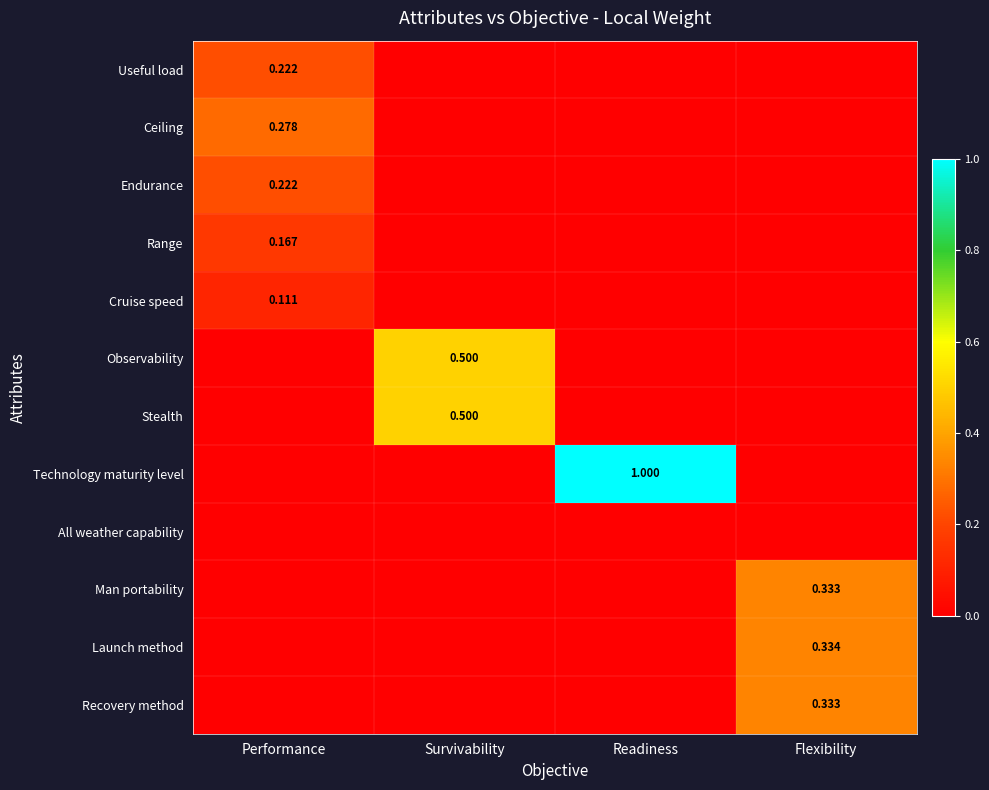

What is the average value of the Technology maturity level series?

0.2